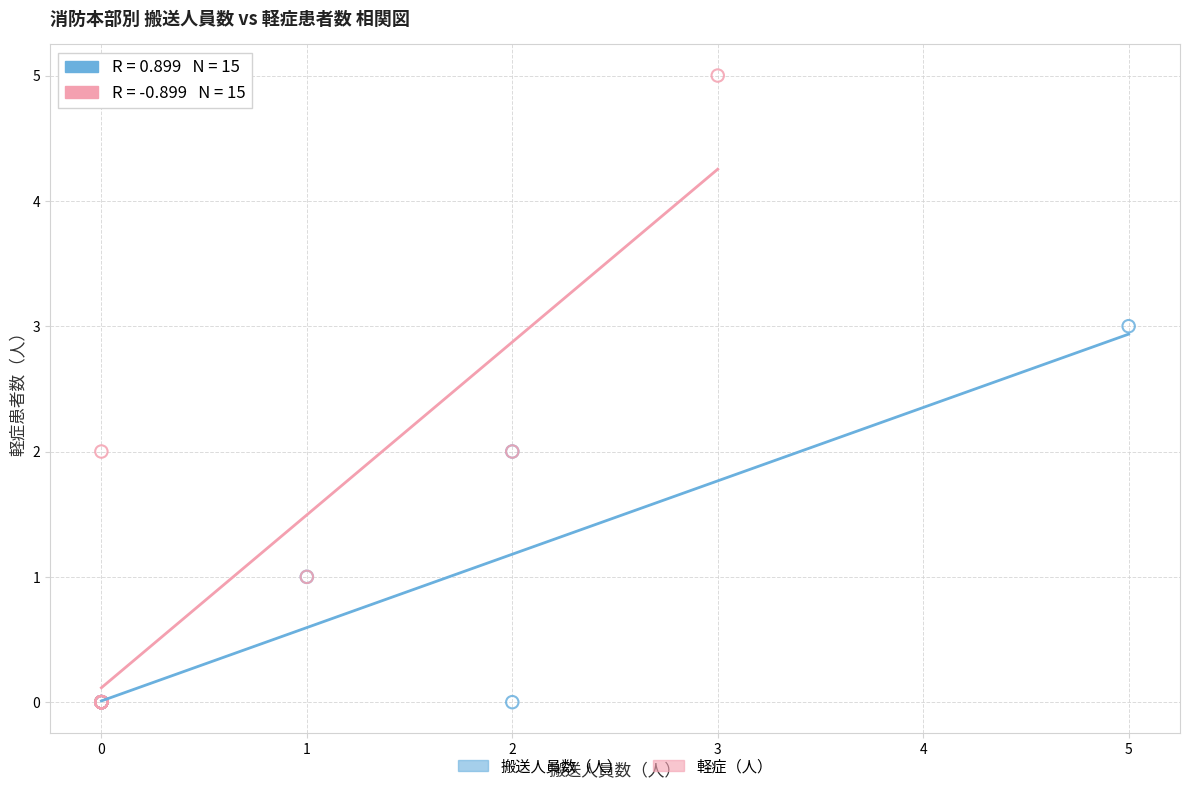

Which series has the widest spread of Y values?

軽症（人）